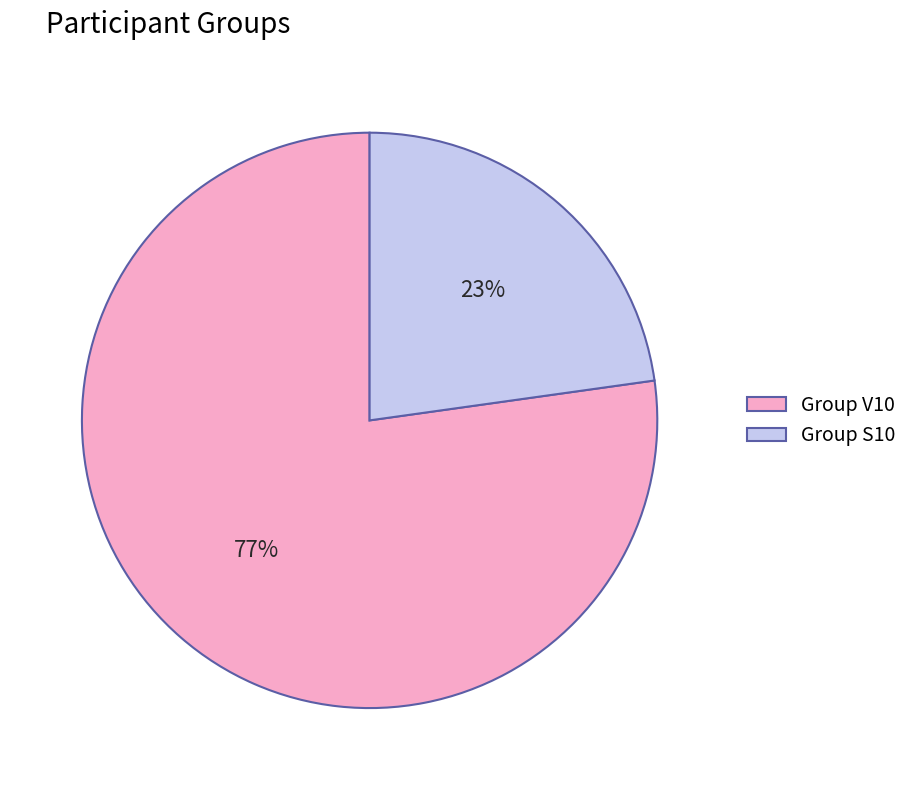

Which slice represents more than half of the pie?

Group V10